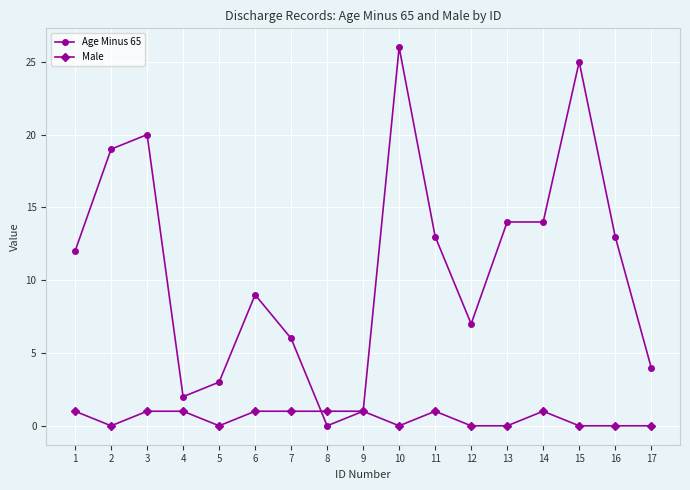

True or false: Male has more than 0 interior local peaks.

True